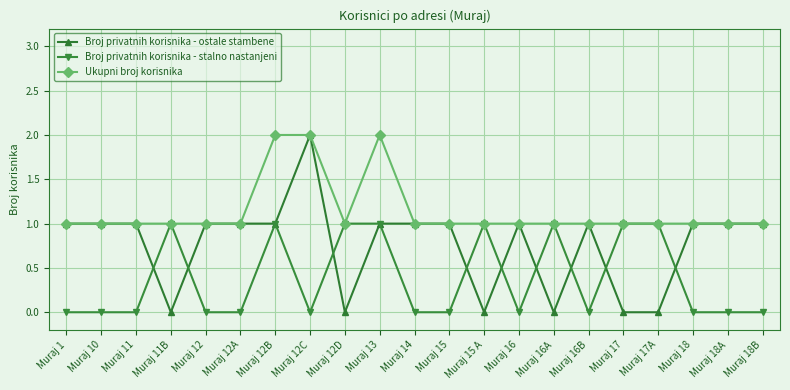

True or false: Broj privatnih korisnika - stalno nastanjeni has a value of 0 at Muraj 10.

True